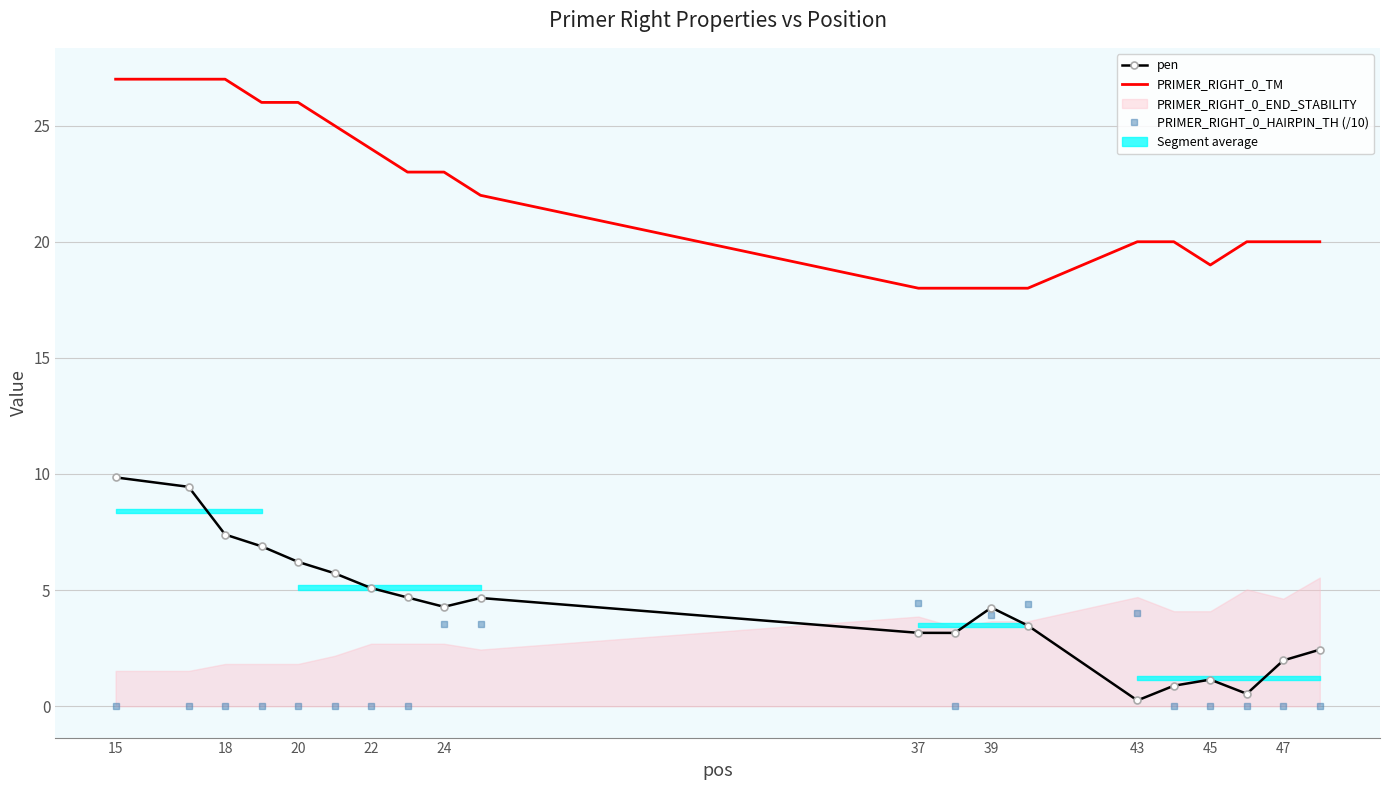

How many PRIMER_RIGHT_0_TM values are between 20 and 26?

12